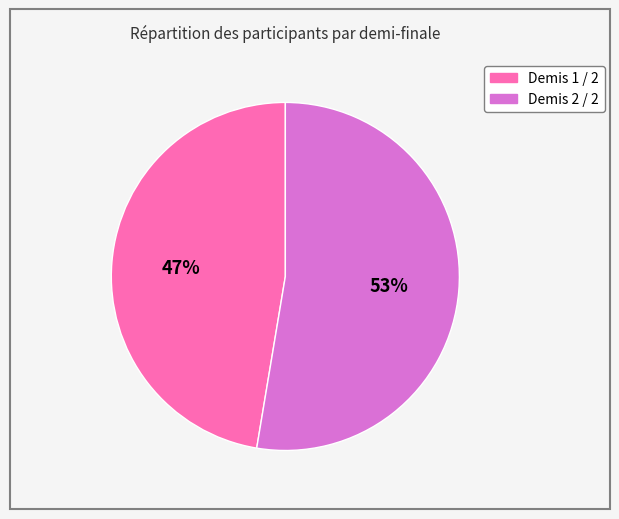

Which has a higher value, Demis 1 / 2 or Demis 2 / 2?

Demis 2 / 2